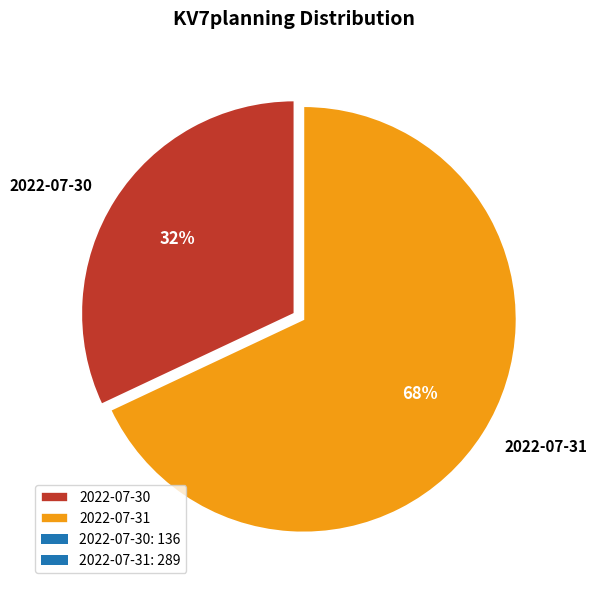

Rank the categories by value from lowest to highest.

2022-07-30, 2022-07-31